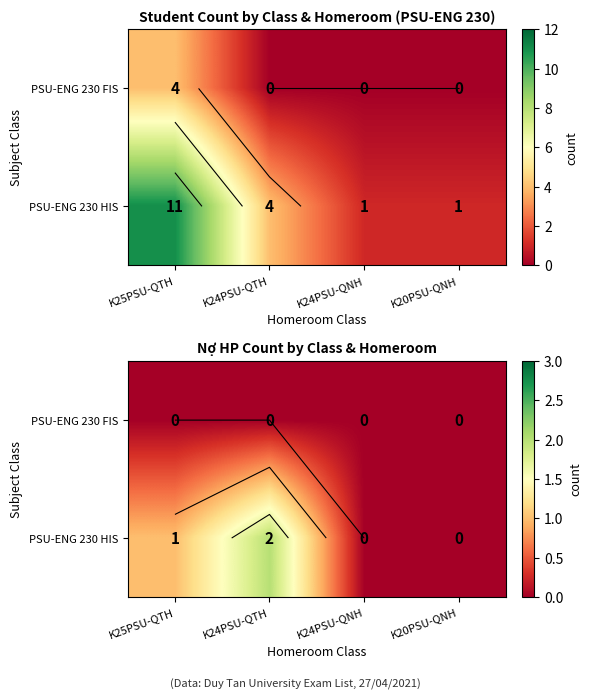

Which category has the lowest value in the PSU-ENG 230 HIS series?

K24PSU-QNH